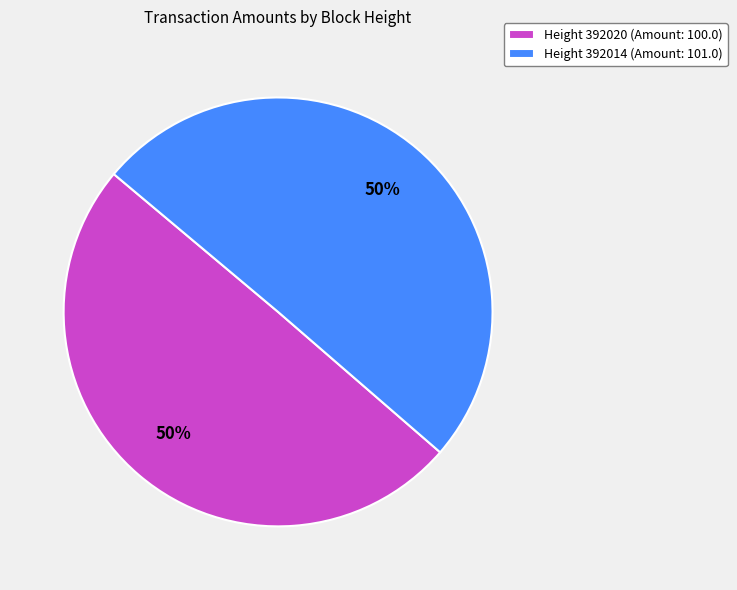

What is the ratio of the value at Height 392020 (Amount: 100.0) to the value at Height 392014 (Amount: 101.0)?

1.0